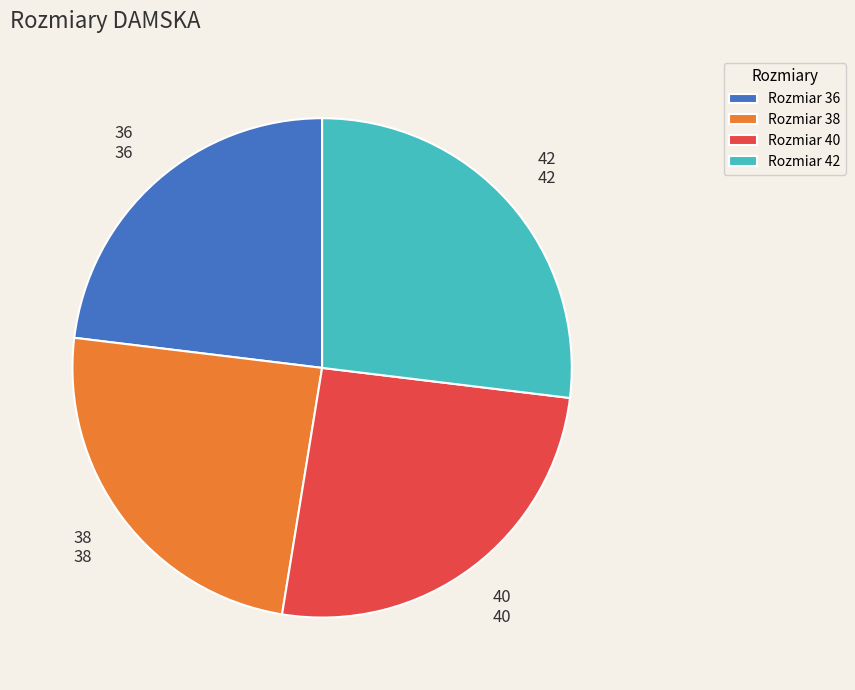

How many segments does this pie chart have?

4